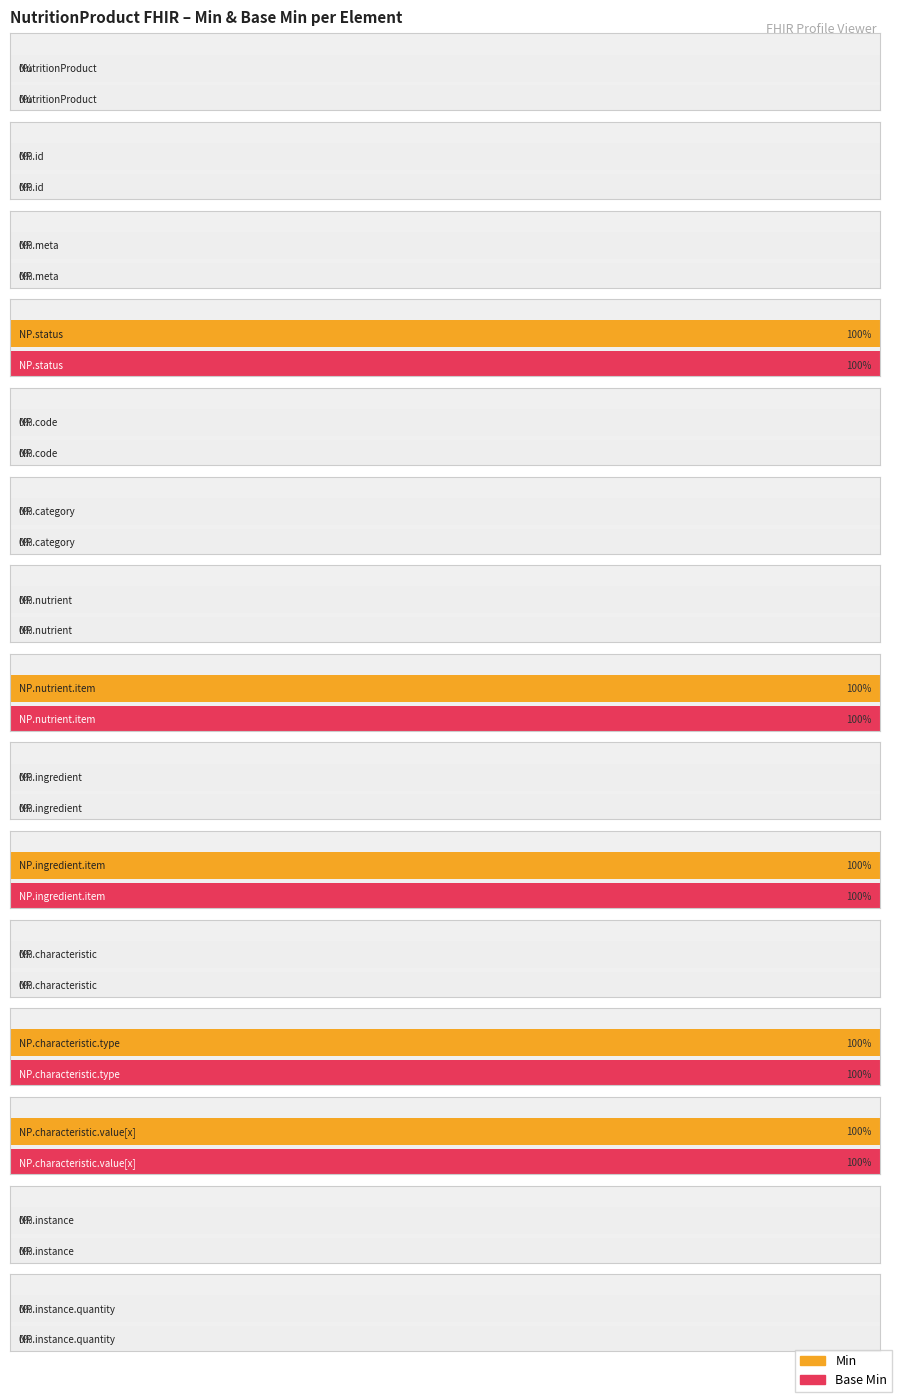

Rank the series by their maximum value, from lowest to highest.

Min, Base Min